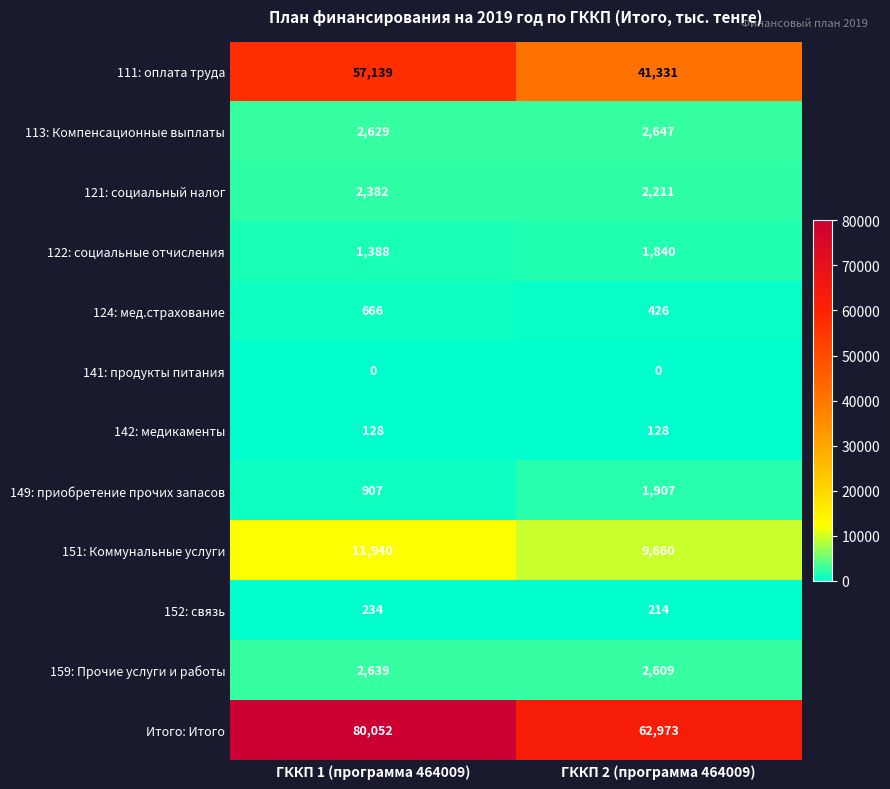

The 152: связь series shows 293 at ГККП 2 (программа 464009). True or false?

False